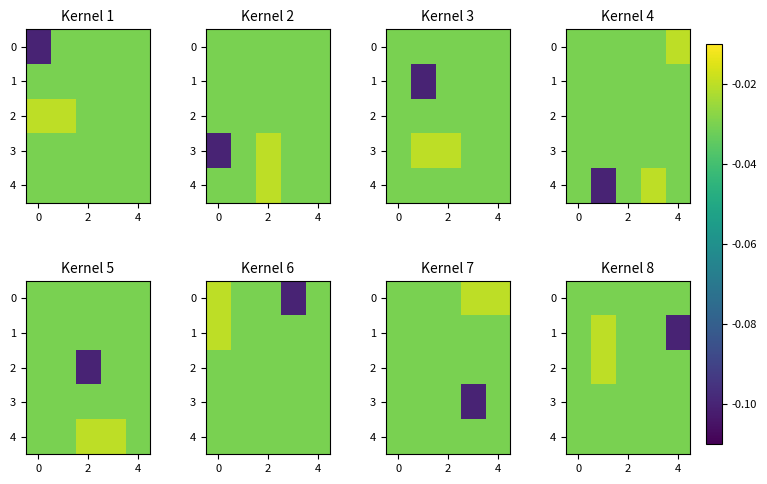

The value of 1 at 4 is -0.0. True or false?

False